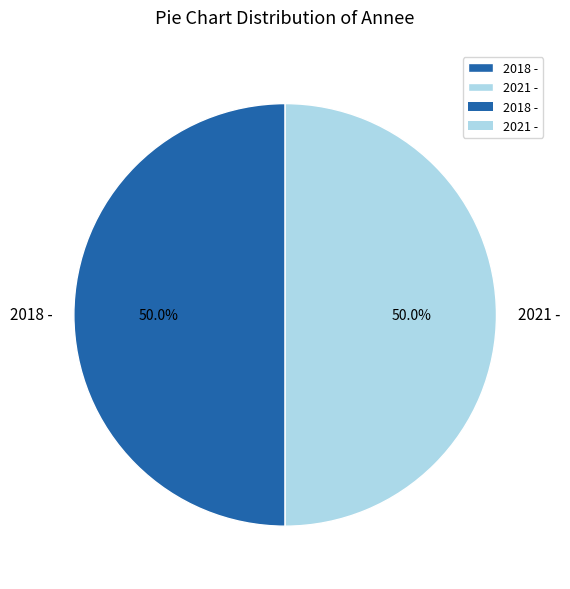

Approximately how many times larger is the value at 2021 - compared to 2018 -?

1.0